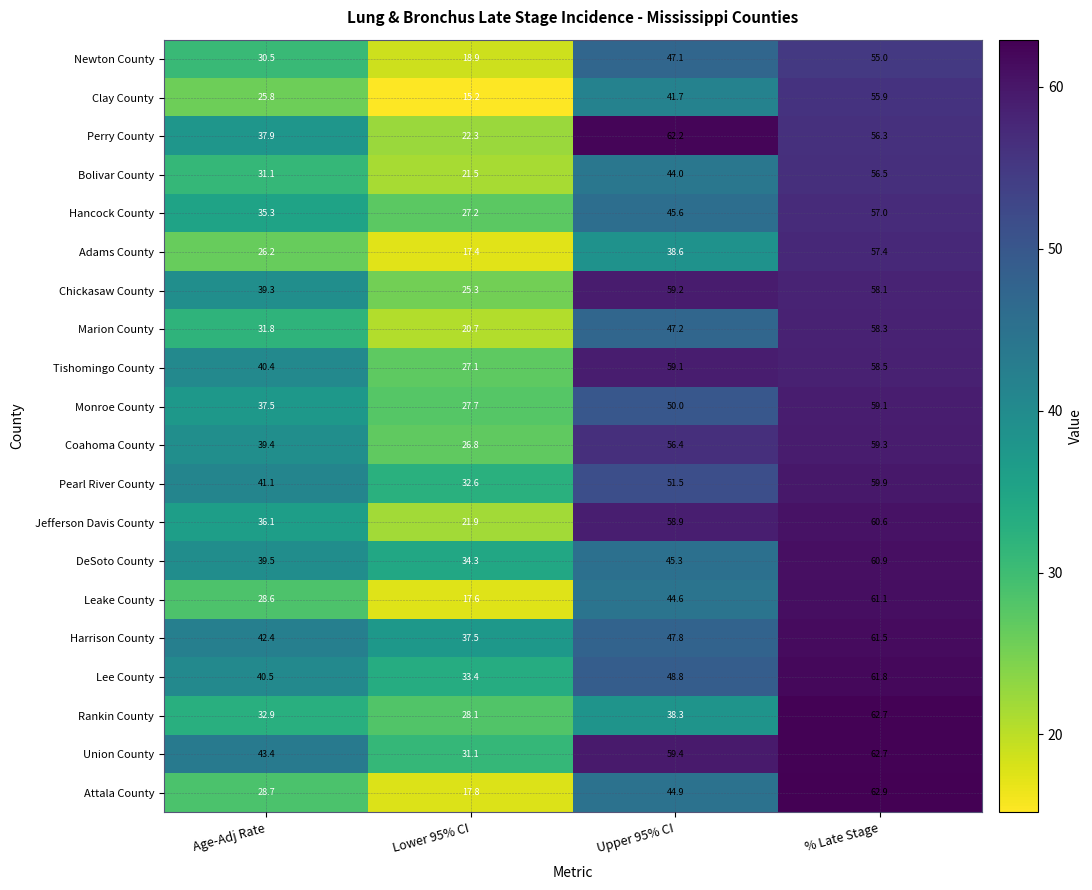

What is the spread (max minus min) of values at Upper 95% CI?

23.9